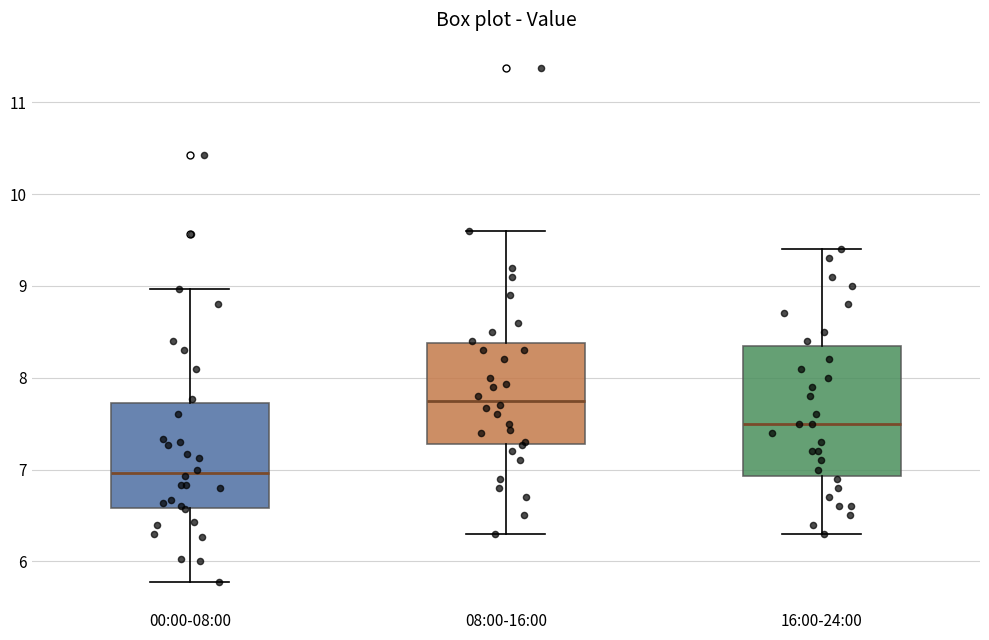

Which box is the tallest, from its lower edge to its upper edge?

16:00-24:00